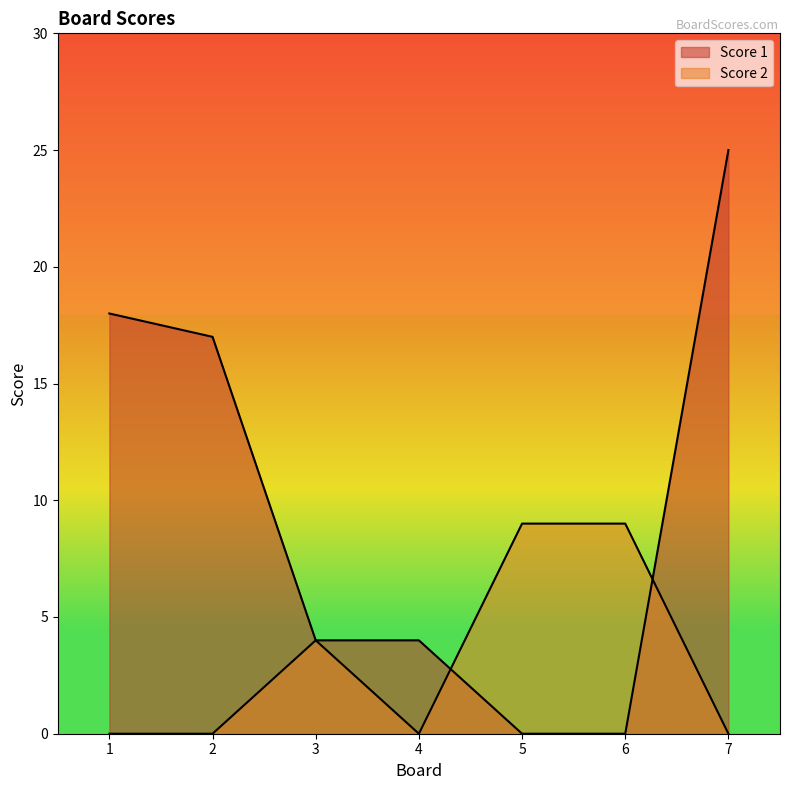

Which category has the lowest value across all series?

5